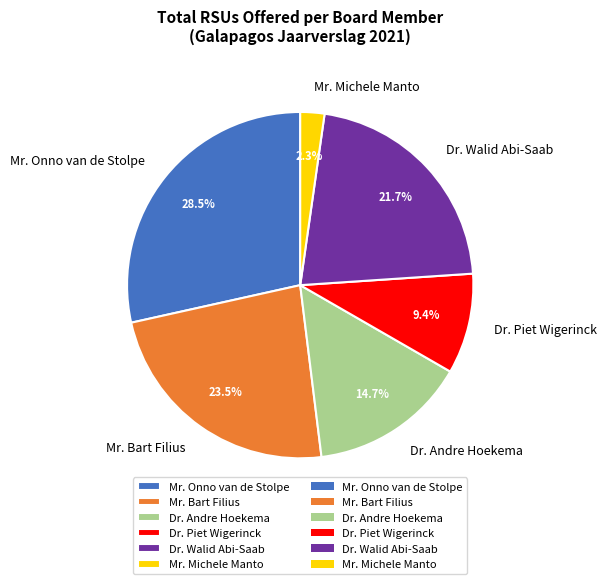

What percentage do Dr. Andre Hoekema and Mr. Michele Manto together represent?

17.0%